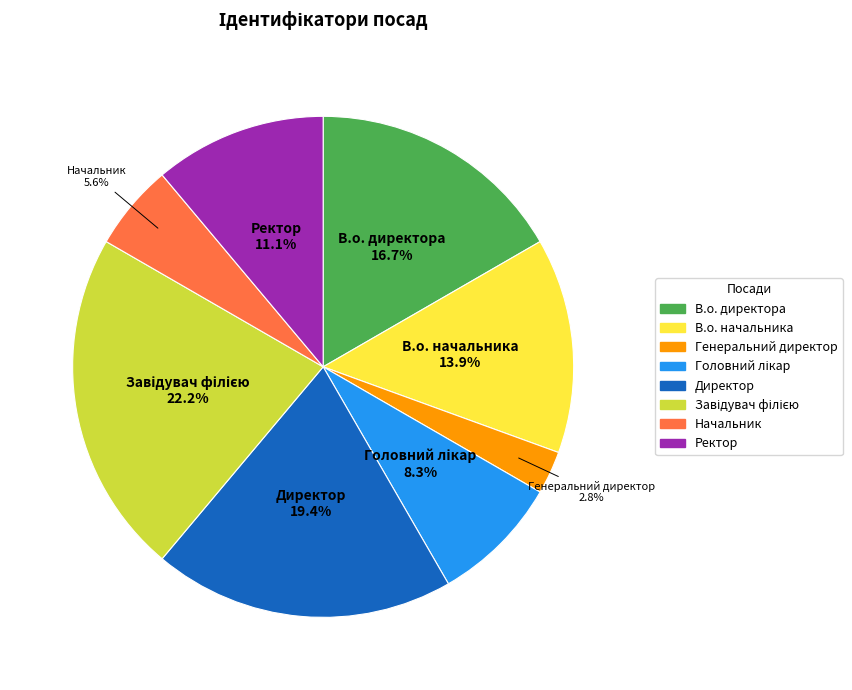

What is the ratio of the value at В.о. директора to the value at Генеральний директор?

6.0